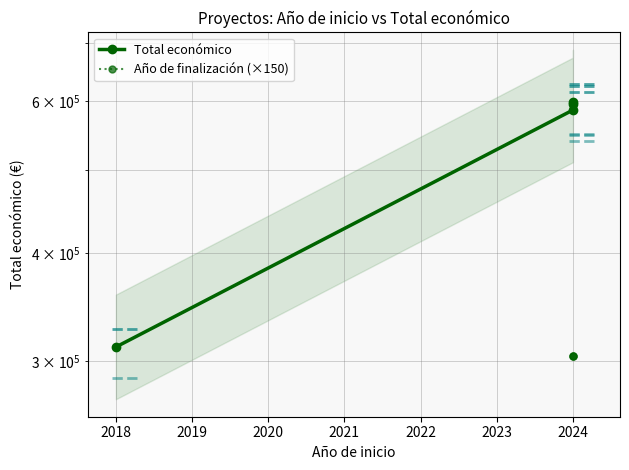

True or false: Total económico and Año de finalización (×150) intersect in this chart.

False